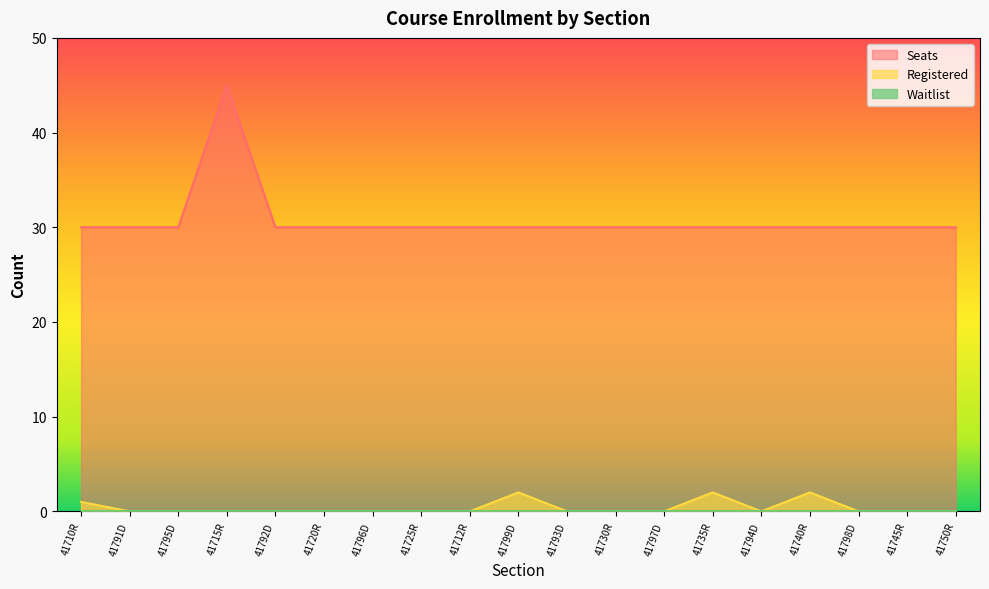

What is the average value of the Seats series?

31